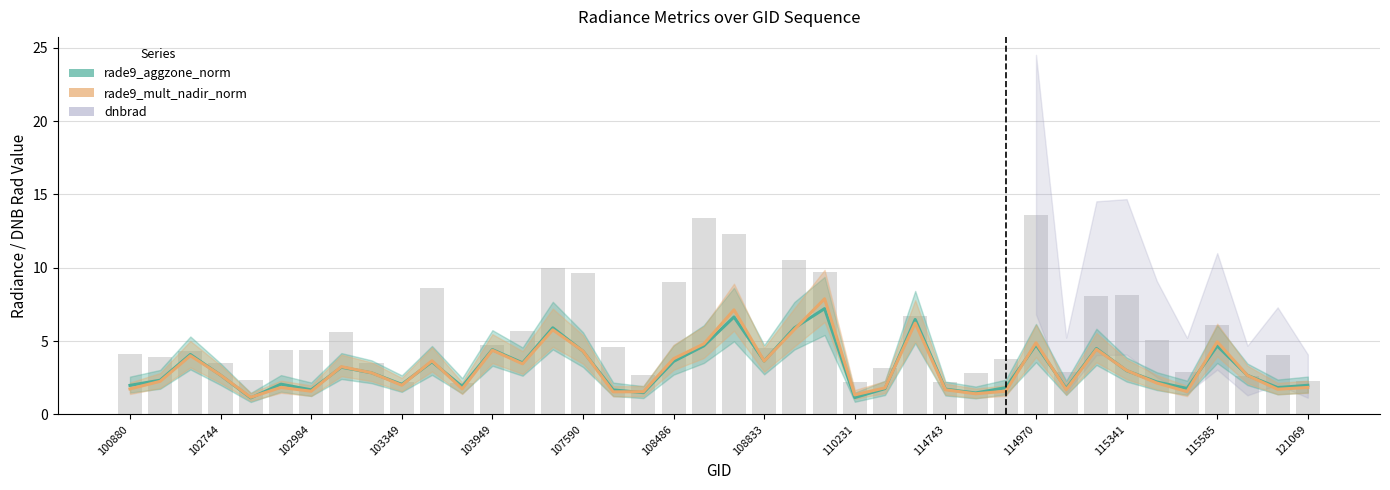

What are all the series names shown in the legend?

rade9_aggzone_norm, rade9_mult_nadir_norm, dnbrad